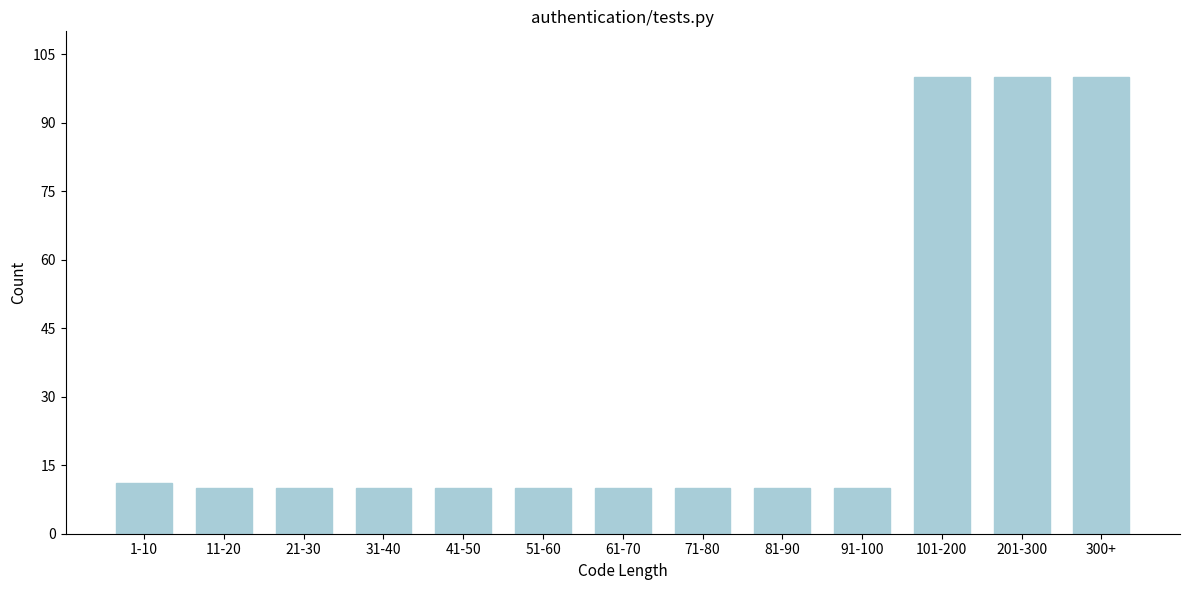

Reading left to right, extract all data points from this chart.

11	10	10	10	10	10	10	10	10	10	100	100	100